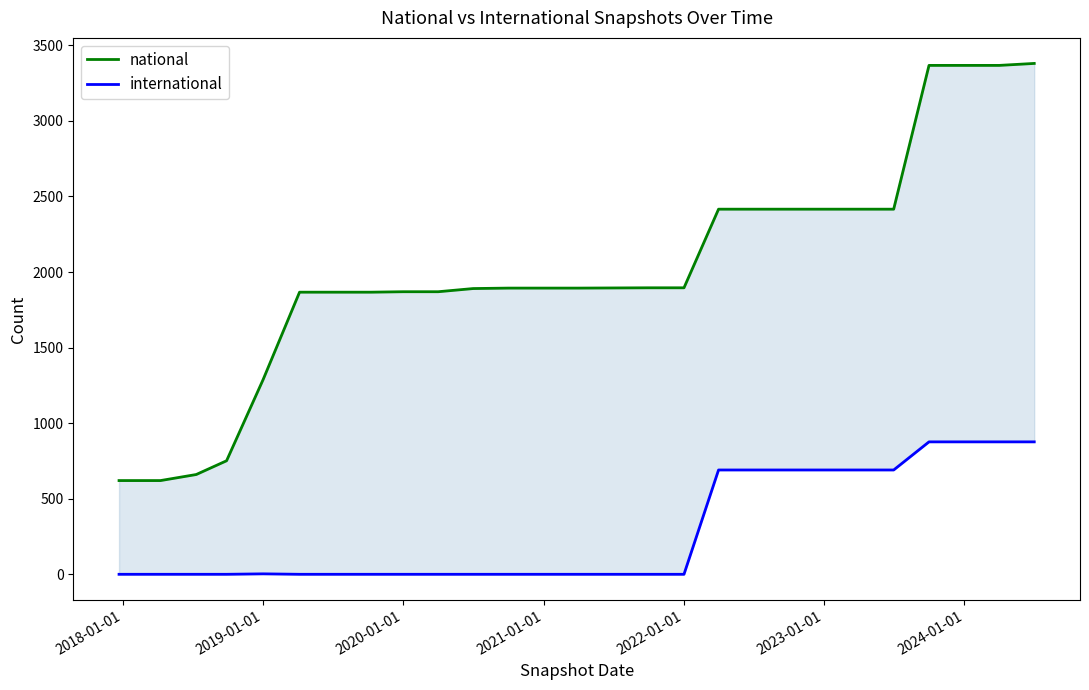

How many data points in national are less than 1894?

11